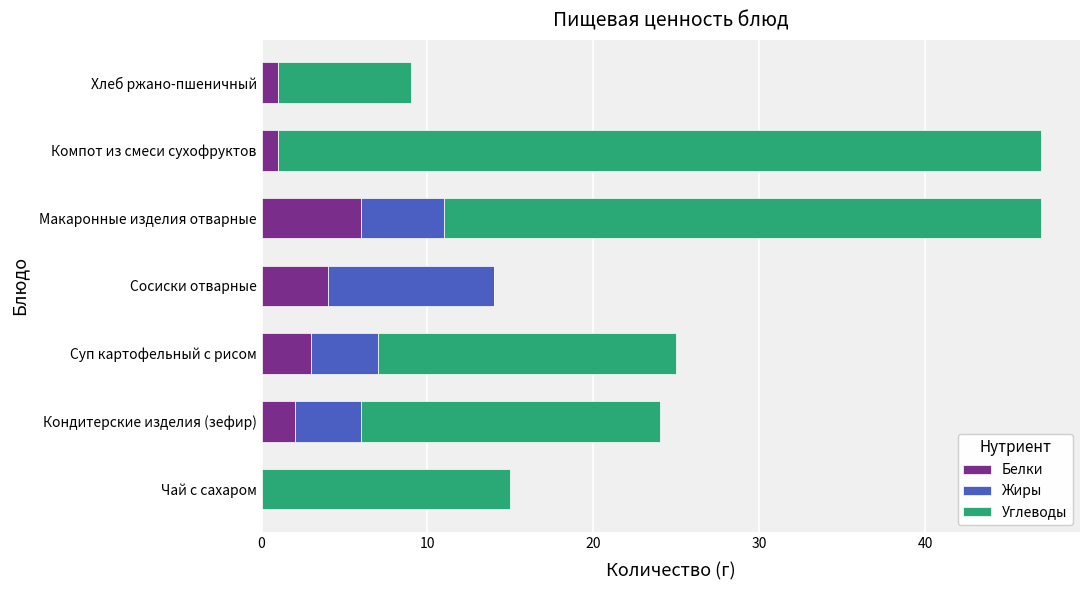

What is the sum of all Белки values?

17